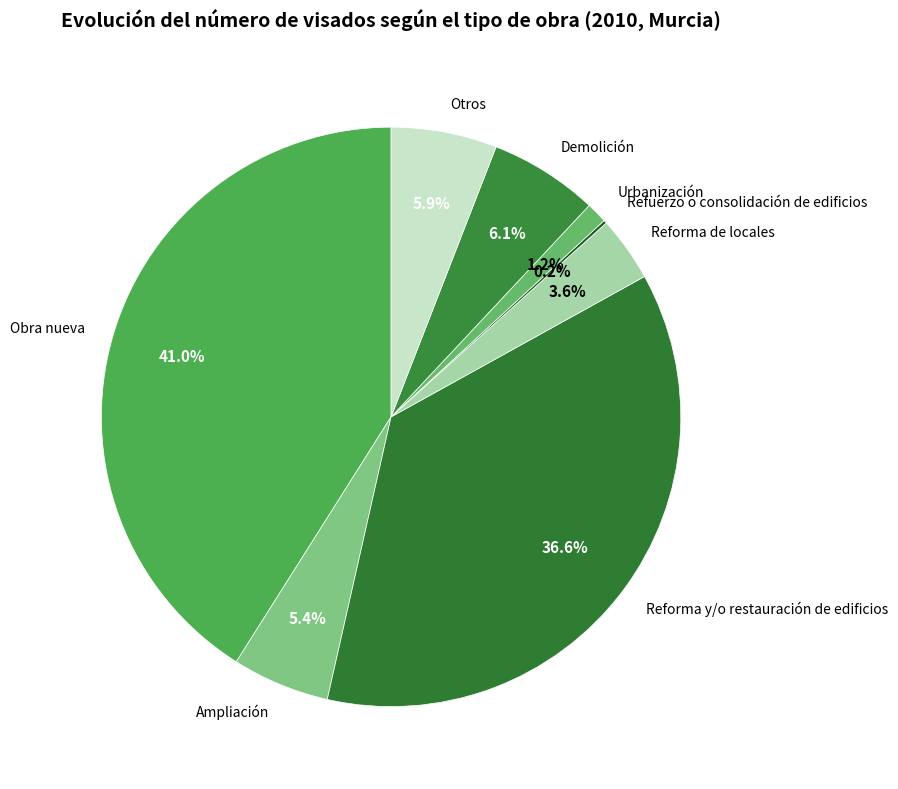

Does Urbanización represent more than half of the total?

No